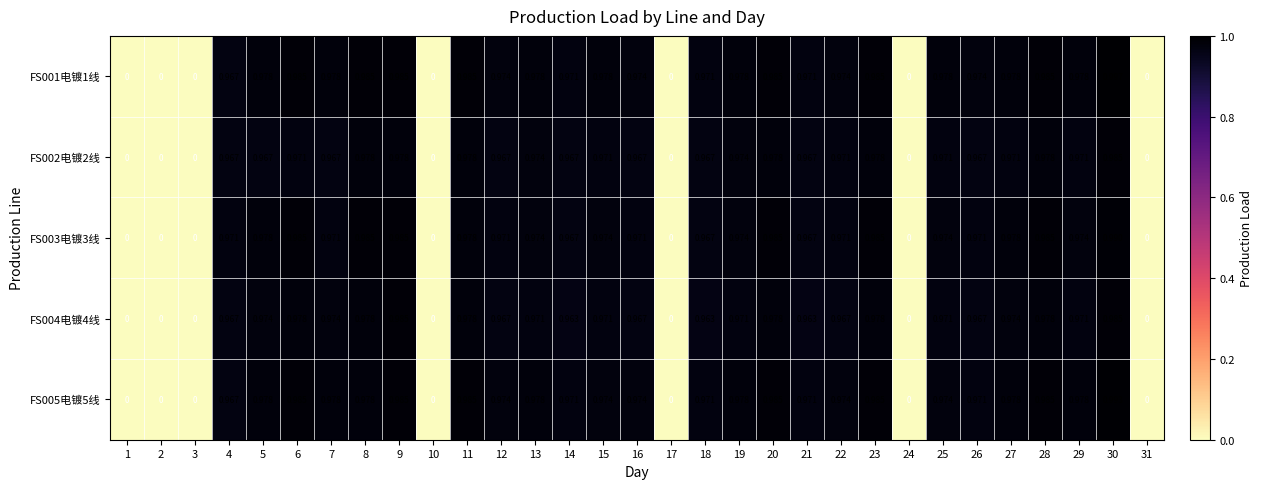

Is the value of FS004电镀4线 at 14 greater than the value of FS002电镀2线 at 6?

No